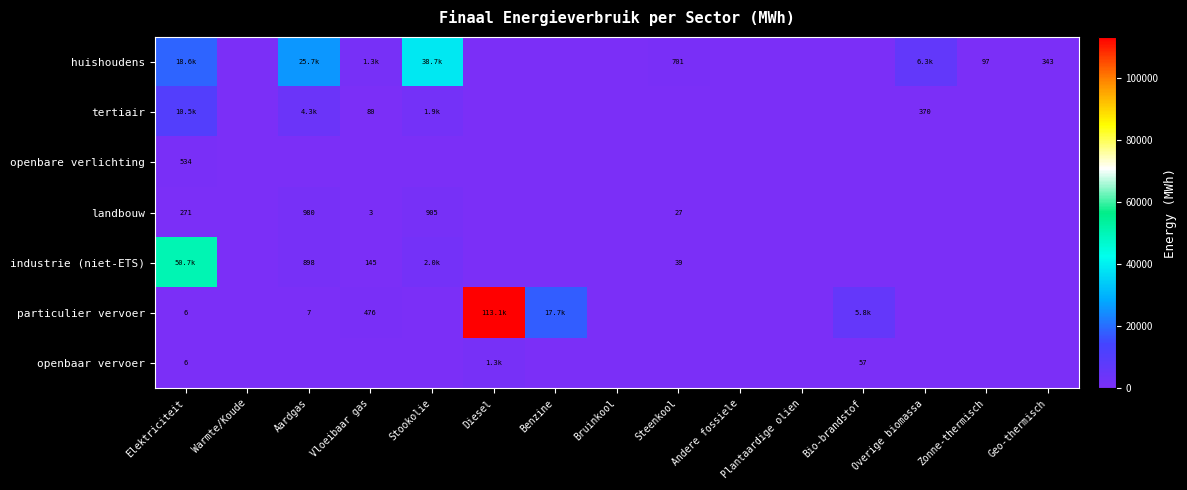

What is the difference between the tertiair values at Elektriciteit and Andere fossiele?

10471.6